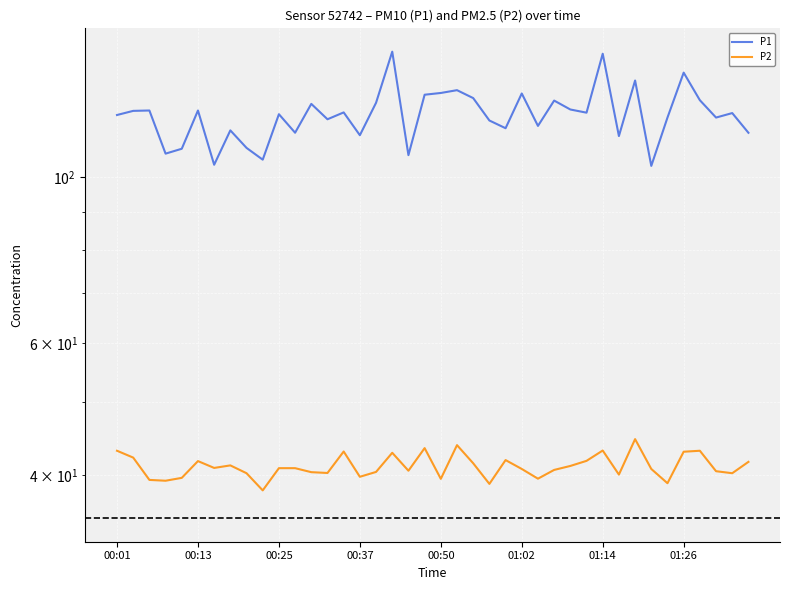

How many interior local peaks does the P1 series have?

14